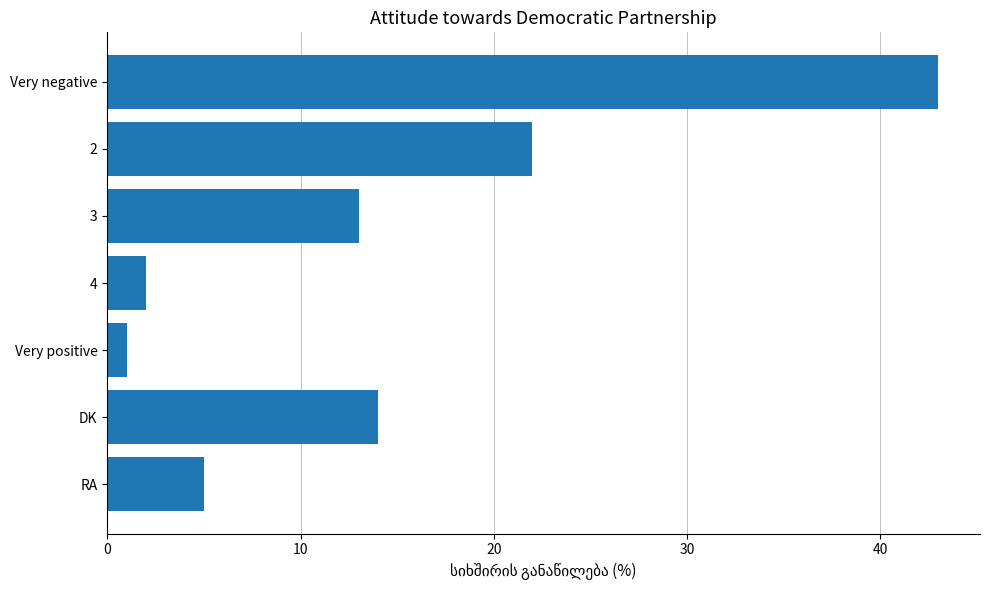

What is the maximum value shown in the chart?

43